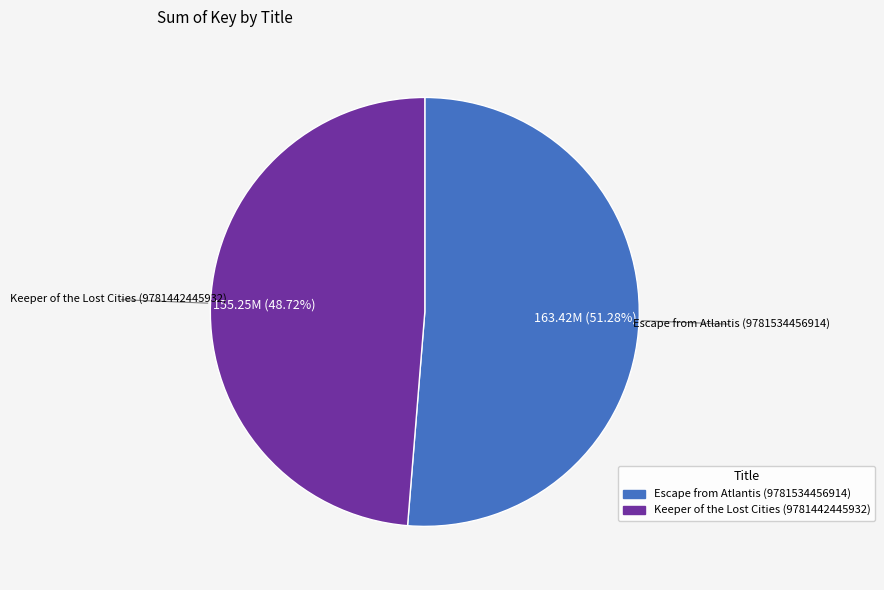

Which has a higher value, Escape from Atlantis (9781534456914) or Keeper of the Lost Cities (9781442445932)?

Escape from Atlantis (9781534456914)